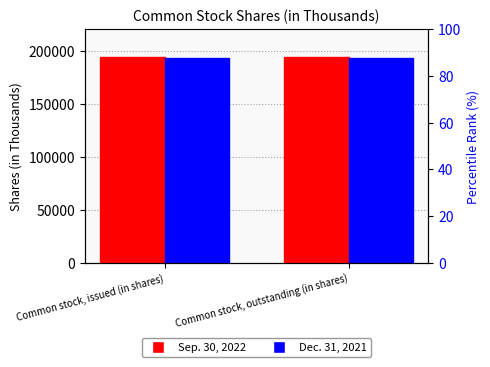

True or false: Dec. 31, 2021 has a value of 193060 at Common stock, issued (in shares).

True